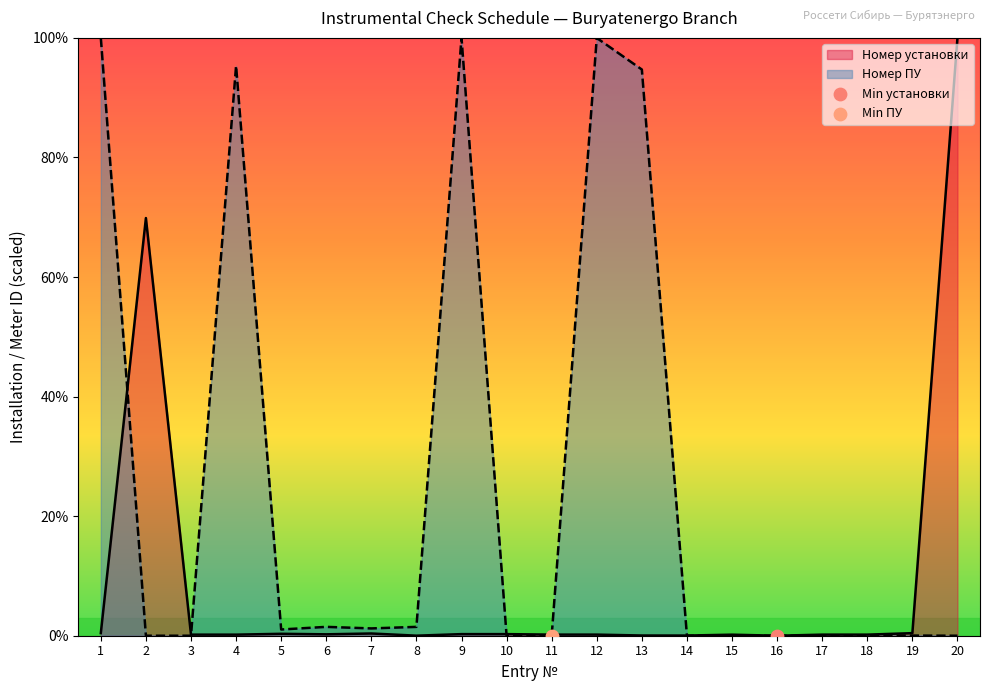

Which series has the largest Y range (max minus min)?

Номер установки